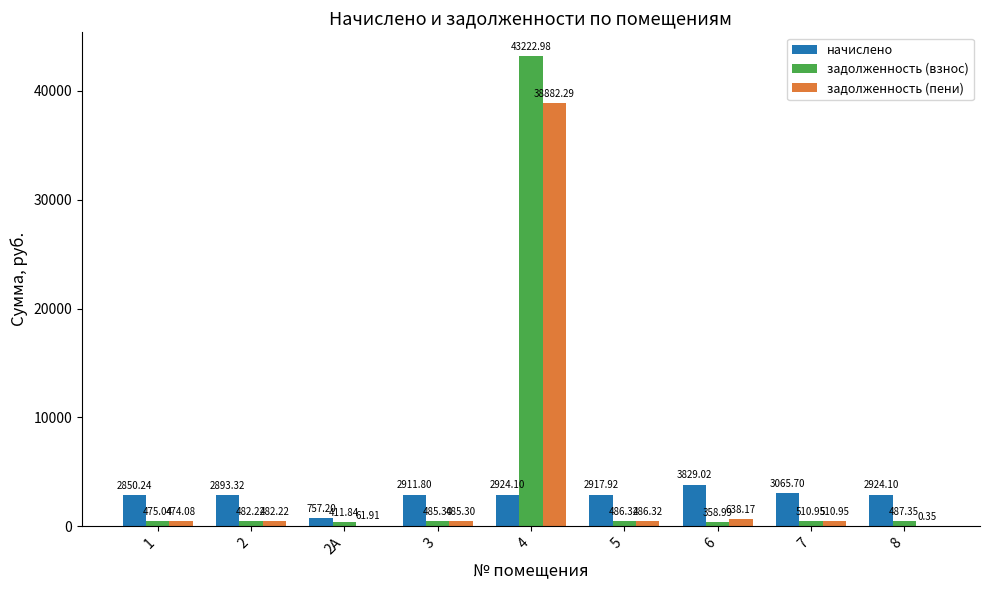

At which category is the sum across all series the highest?

4